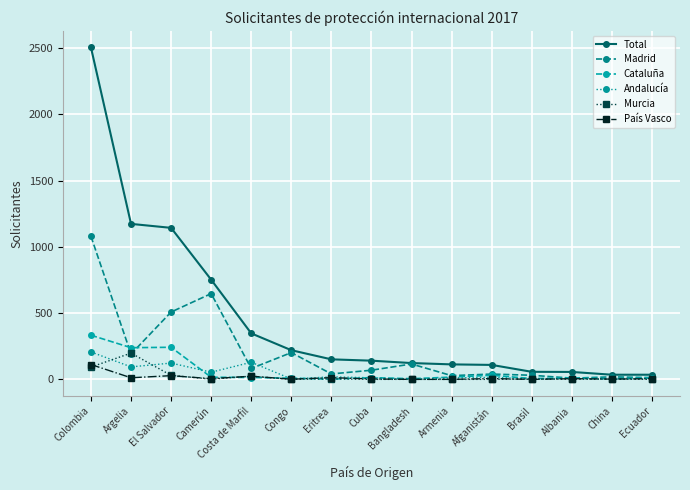

Which series has the largest range (max minus min)?

Total